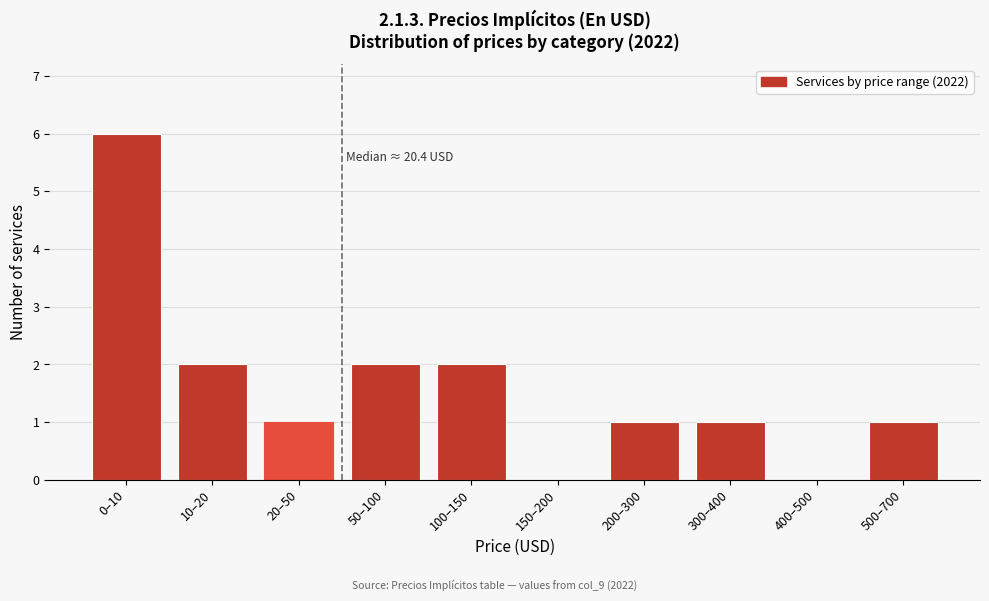

Reading right to left, list all the values displayed in this chart.

500–700=1	400–500=0	300–400=1	200–300=1	150–200=0	100–150=2	50–100=2	20–50=1	10–20=2	0–10=6